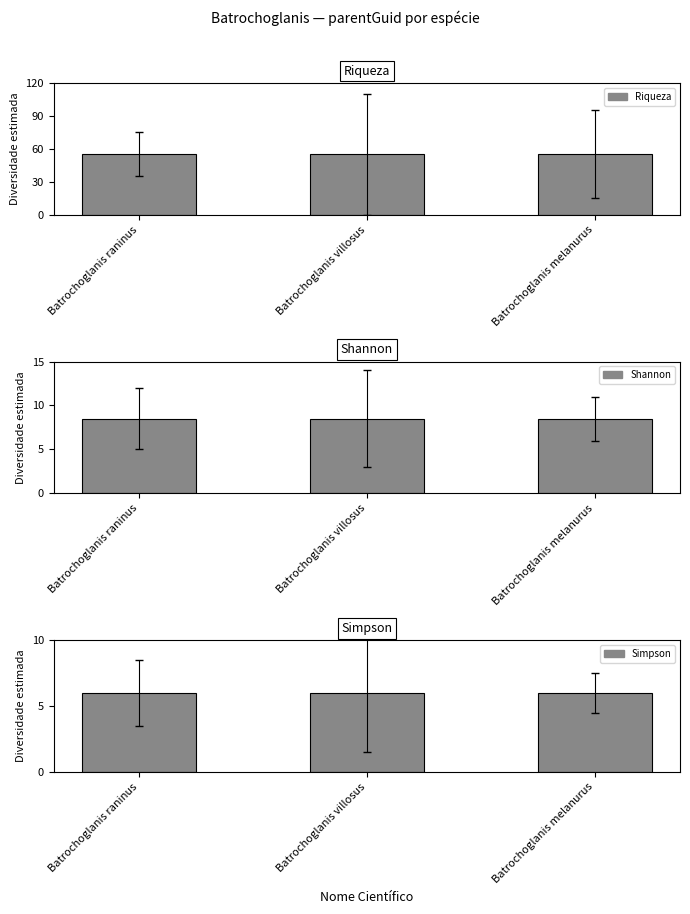

What is the label of the 1st bar from the left?

Batrochoglanis raninus